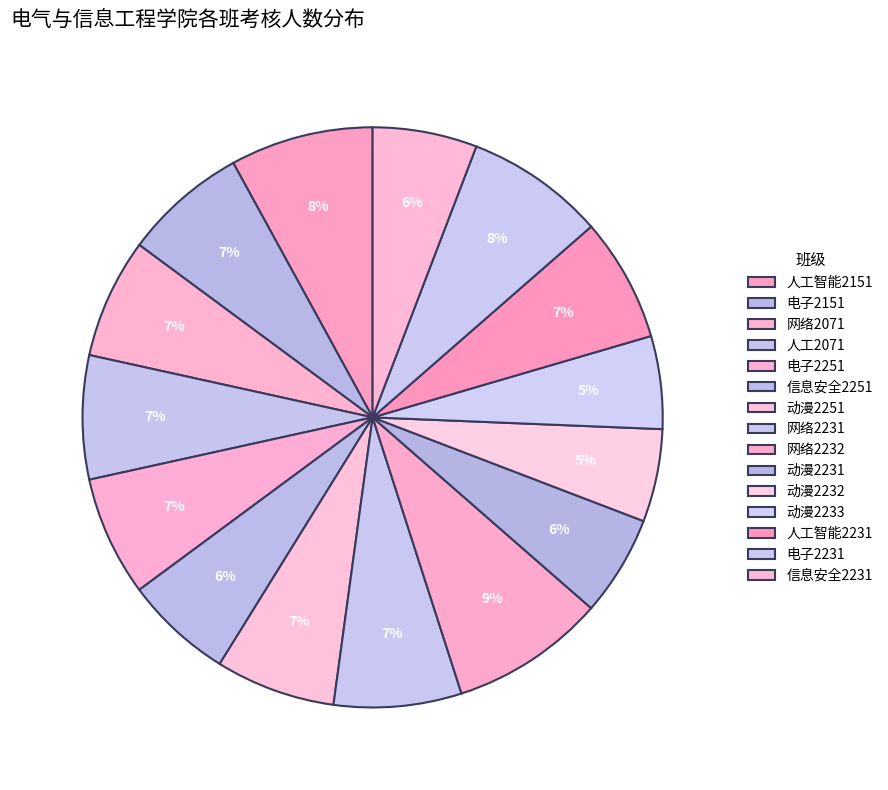

What percentage do 电子2231 and 动漫2232 together represent?

12.9%